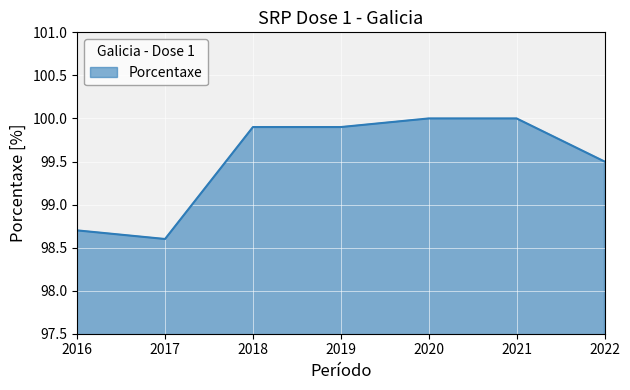

Is it true that the value at 2020 is 35.0?

False